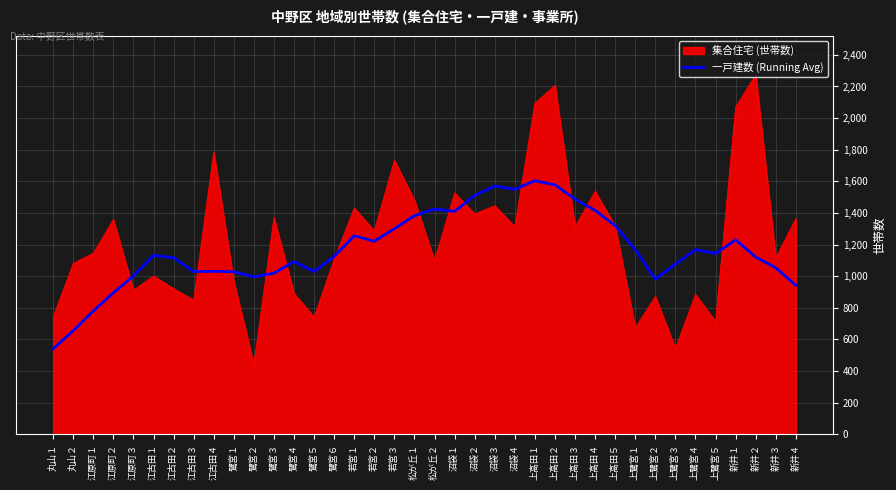

What position from the left is 鷺宮４?

13